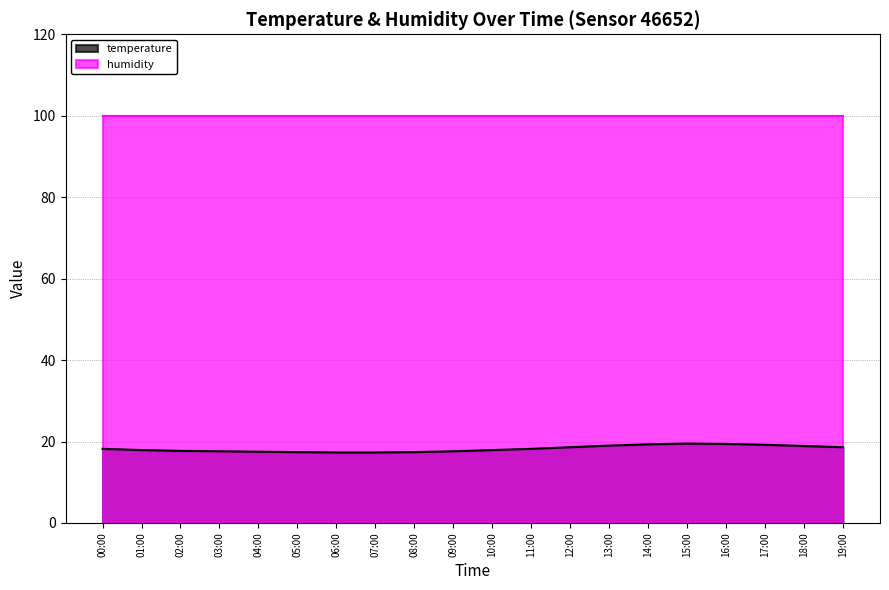

What position from the right is 18:00?

2